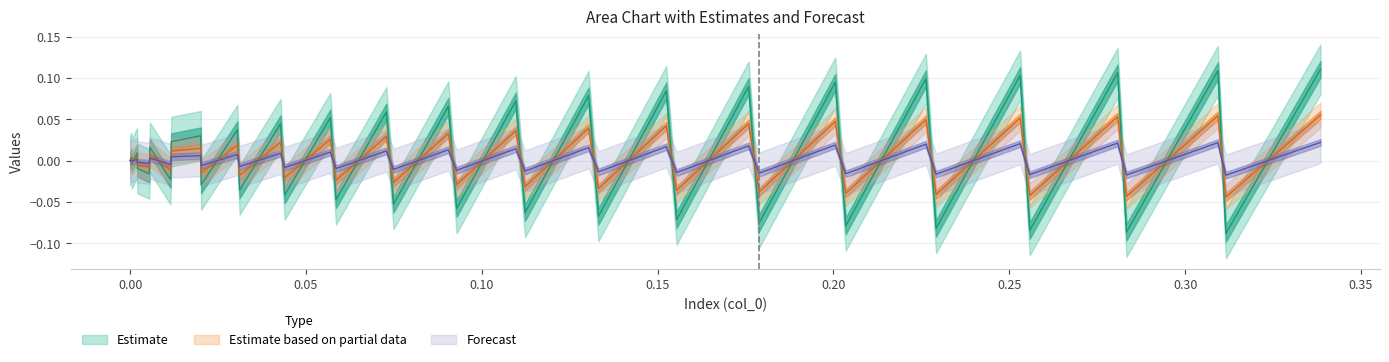

Is it true that Estimate based on partial data equals -0.0 at 20?

False